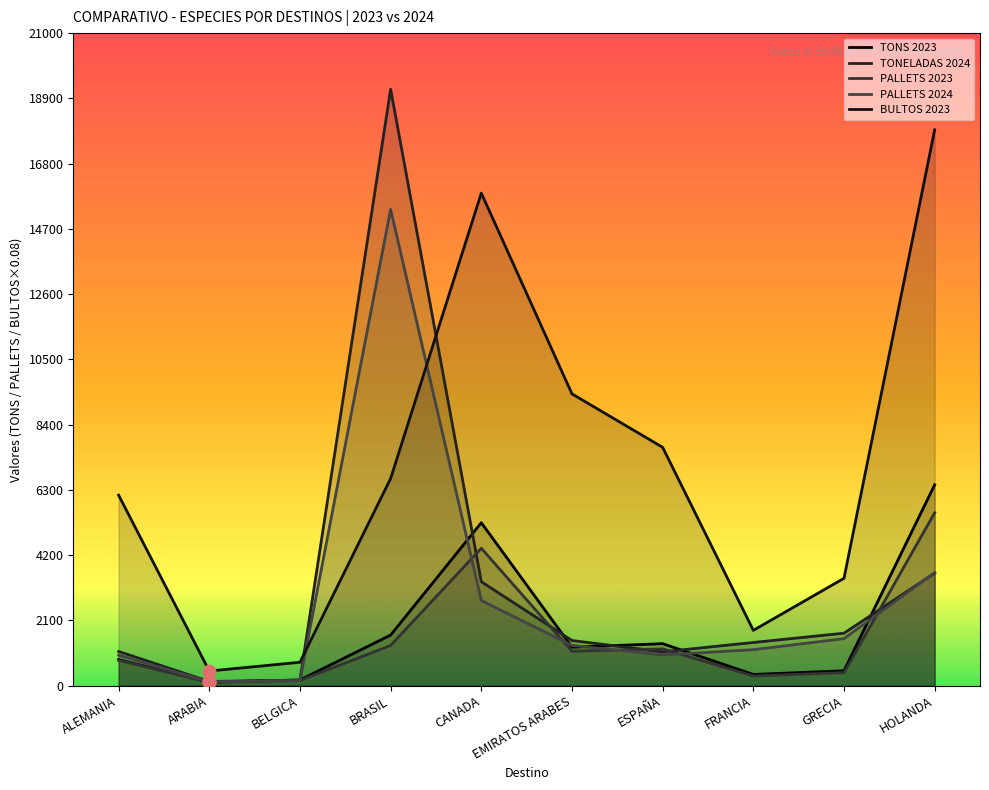

What are all the series names shown in the legend?

TONS 2023, TONELADAS 2024, PALLETS 2023, PALLETS 2024, BULTOS 2023